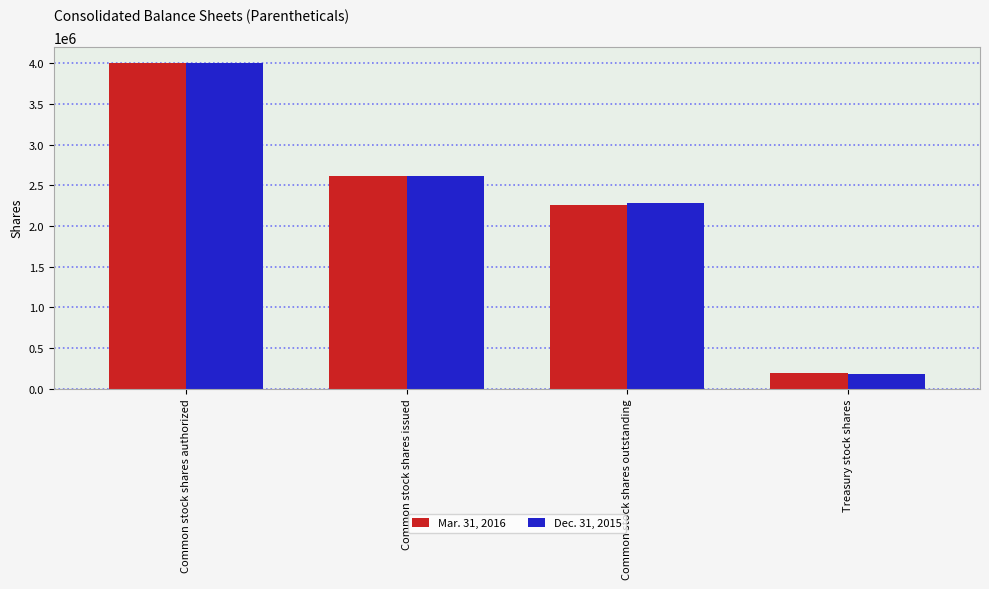

How many bars are there in each group?

2